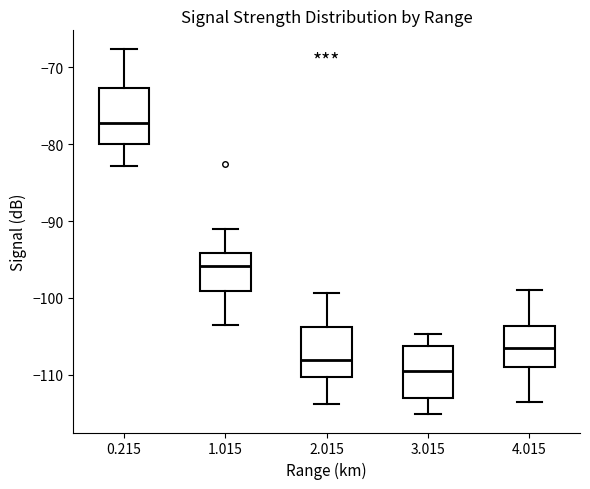

Which box's median line is the lowest?

3.015